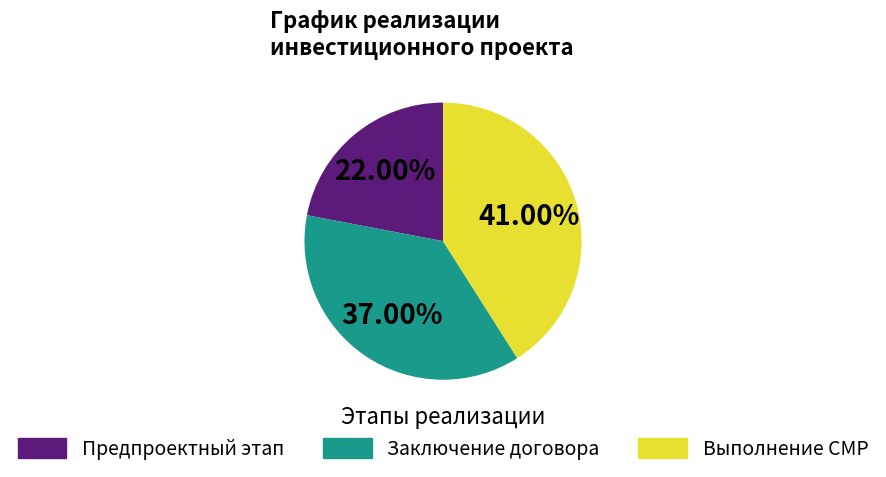

Is there a majority slice in this chart?

No